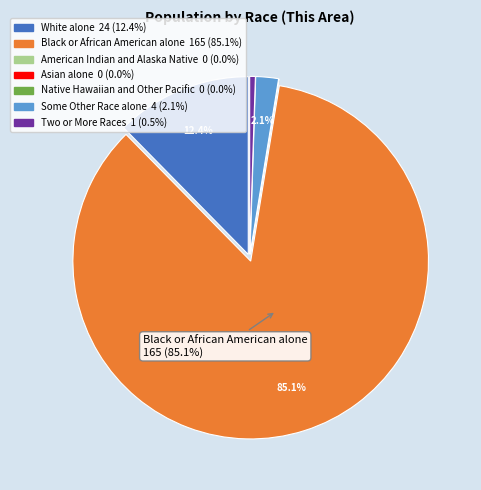

Which category has the biggest portion of the pie?

Black or African American alone